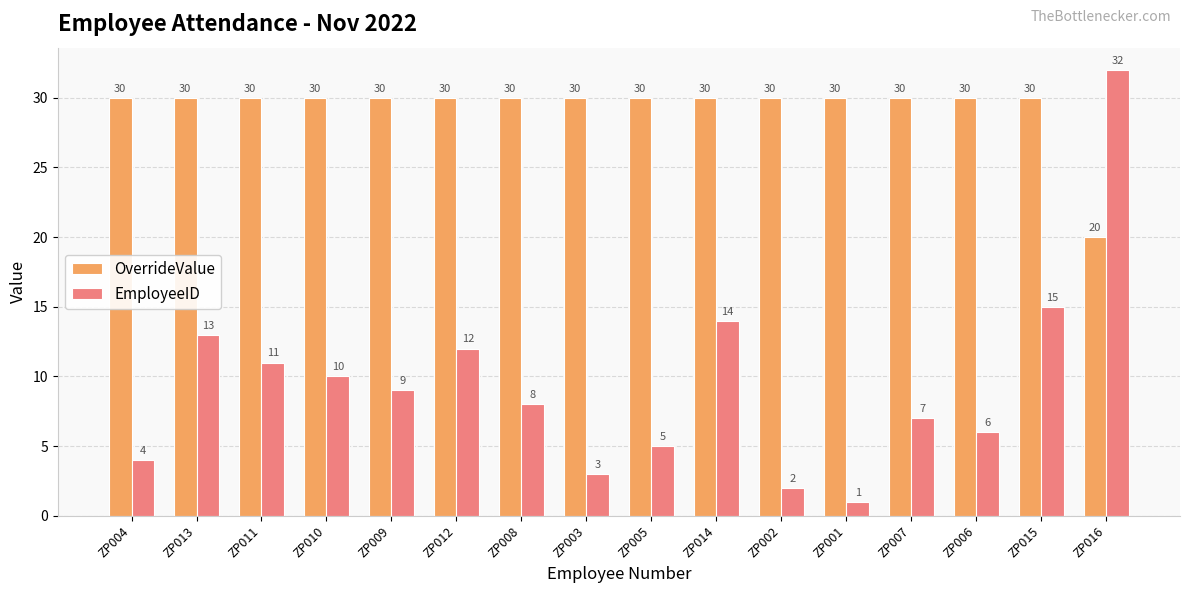

What are all the series names shown in the legend?

OverrideValue, EmployeeID